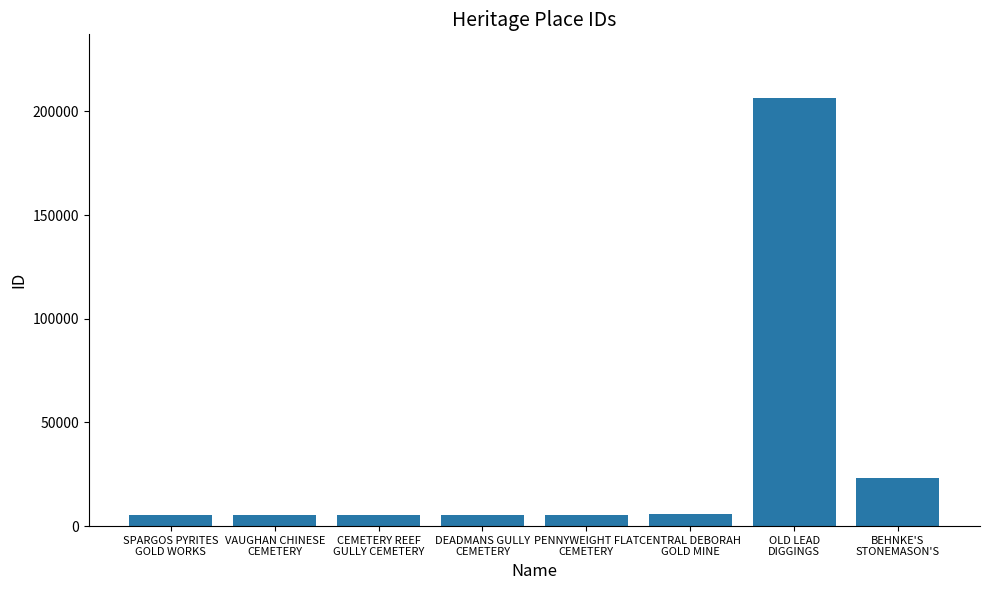

What is the maximum value shown in the chart?

206182